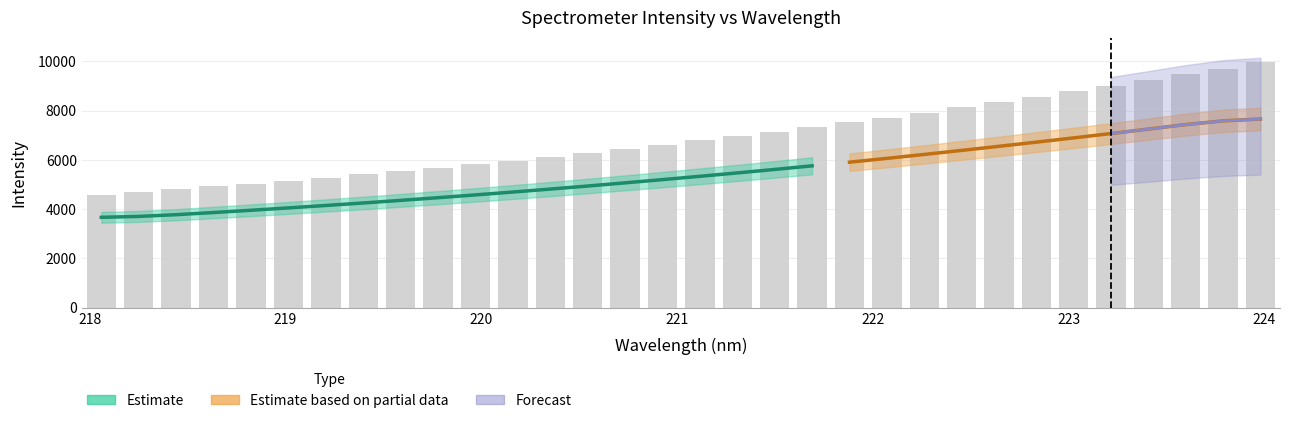

At which label does the data first exceed 6795?

221.1174